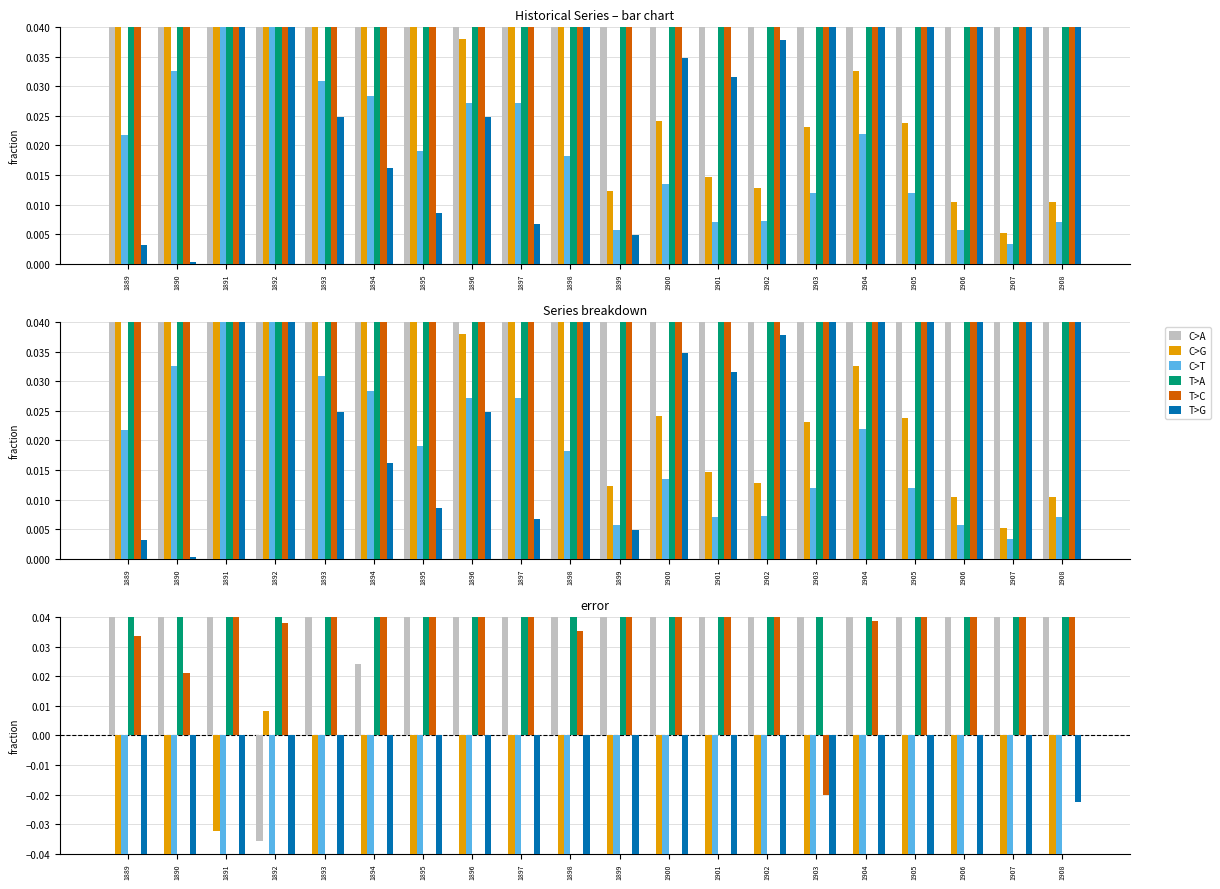

The C>T series shows -0.1 at 1897. True or false?

True